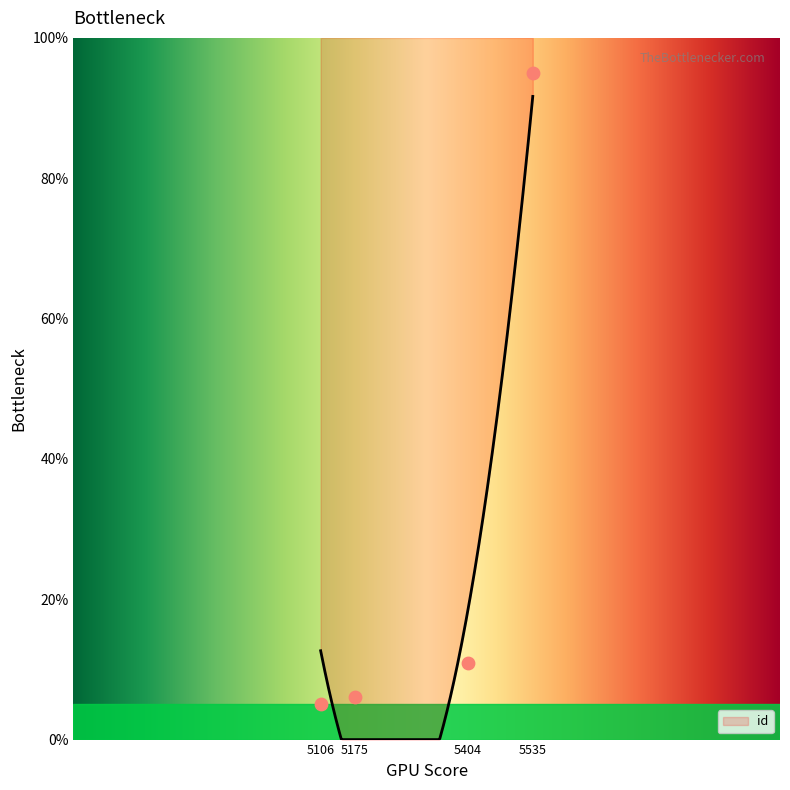

What is the change in value from 5106 to 5175?

+1.1